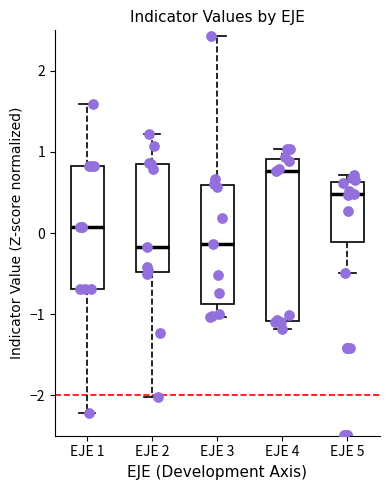

Comparing the boxes themselves (not the whiskers), which one is the tallest?

EJE 4